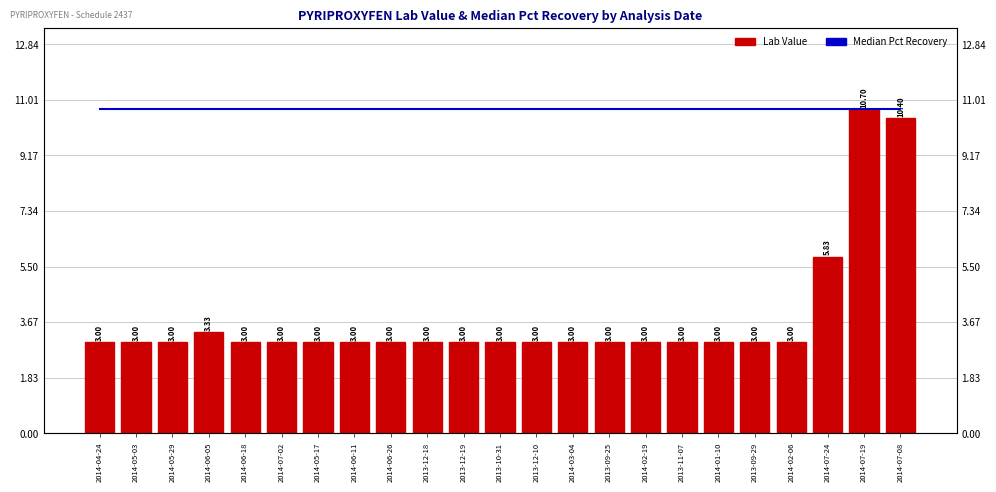

What is the highest value of the Lab Value series?

10.7